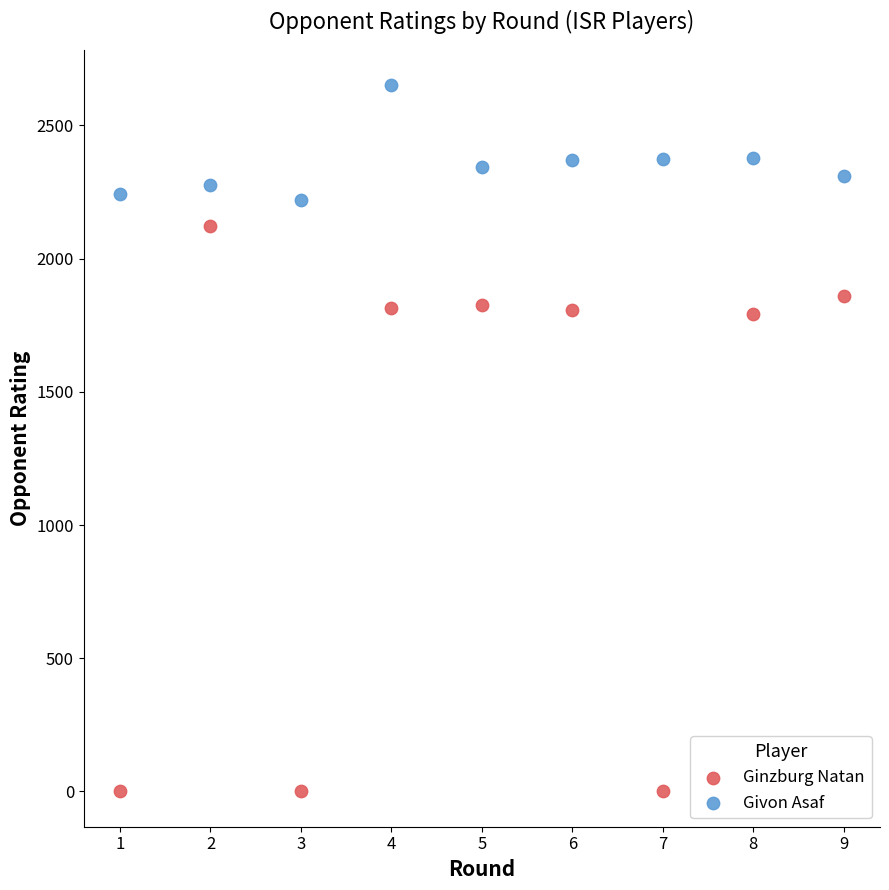

Which series contains the lowest Y value?

Ginzburg Natan